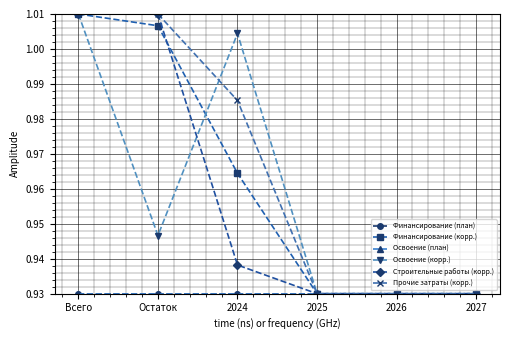

Reading left to right, extract all data points from this chart.

Финансирование (план): 0.9	0.9	0.9	0.9	0.9	0.9
Финансирование (корр.): 1.0	1.0	1.0	0.9	0.9	0.9
Освоение (план): 0.9	0.9	0.9	0.9	0.9	0.9
Освоение (корр.): 1.0	0.9	1.0	0.9	0.9	0.9
Строительные работы (корр.): 1.0	1.0	0.9	0.9	0.9	0.9
Прочие затраты (корр.): 1.0	1.0	1.0	0.9	0.9	0.9